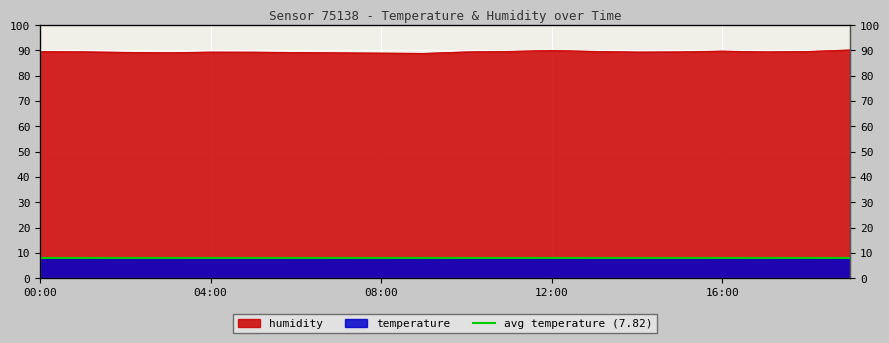

True or false: humidity has more than 0 points higher than both neighbors.

True